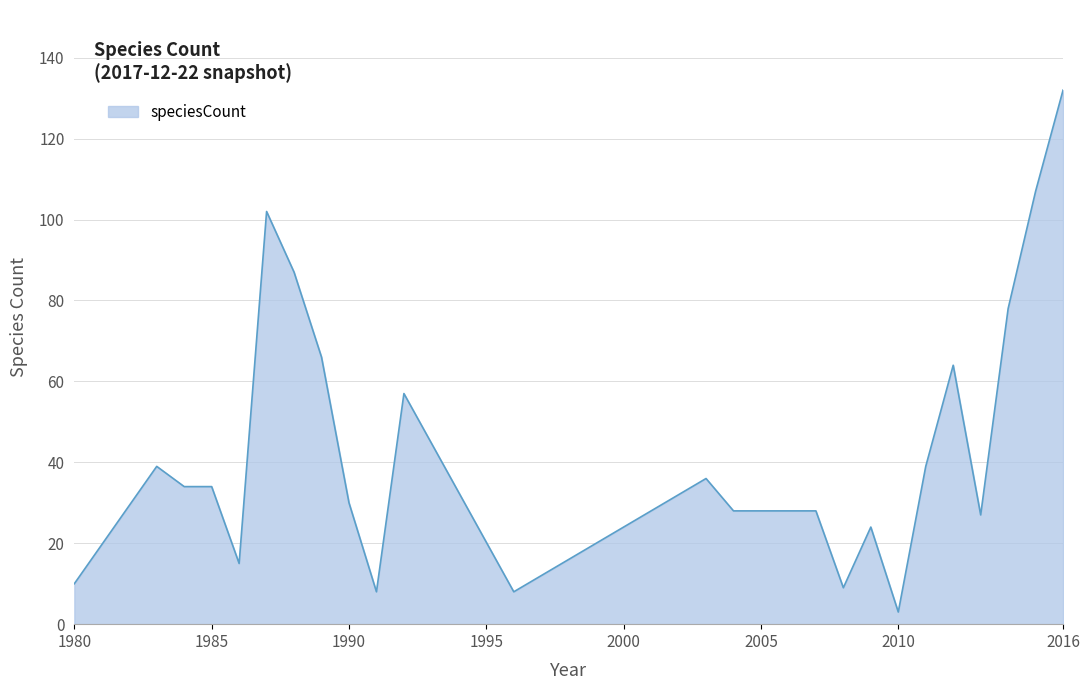

What is the maximum value shown in the chart?

132